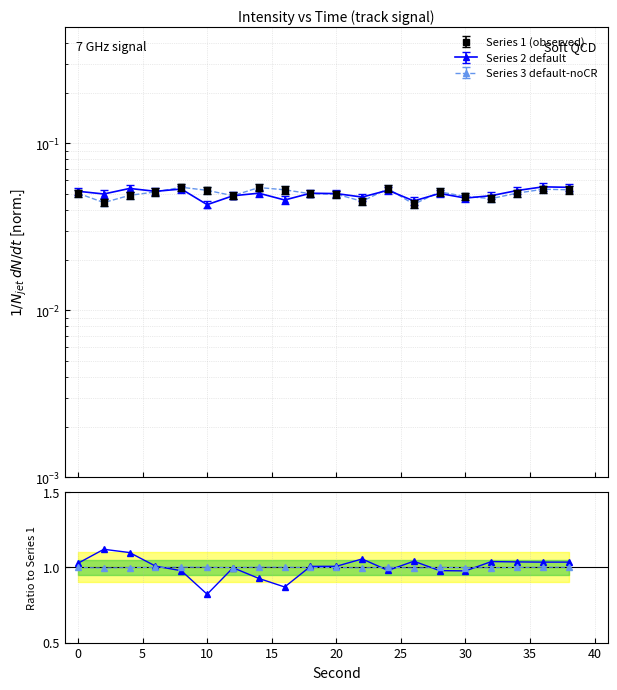

What is the value of the intensity_series3 point at the 7th from the left?

0.1